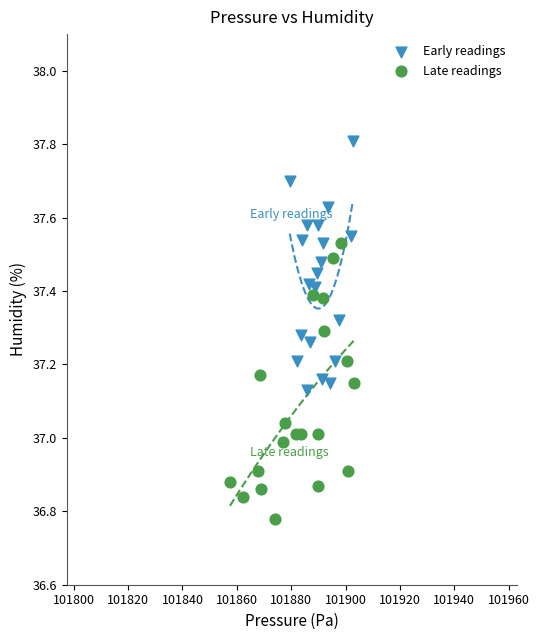

Which series has the largest Y range (max minus min)?

Late readings